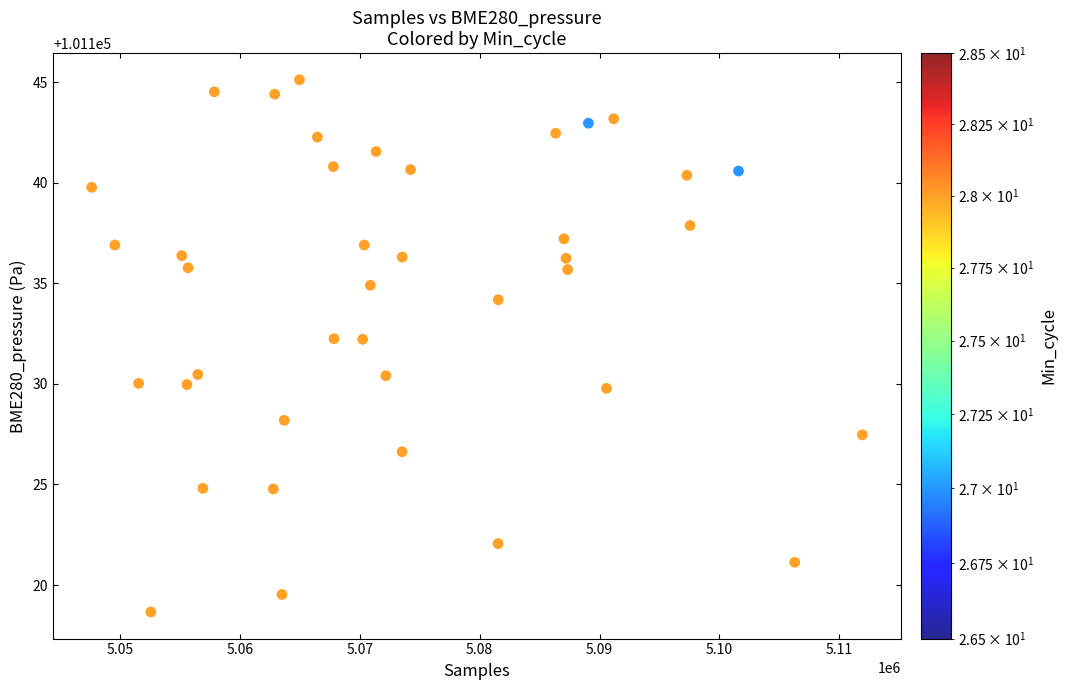

What is the range of X values (max minus min)?

64260.0